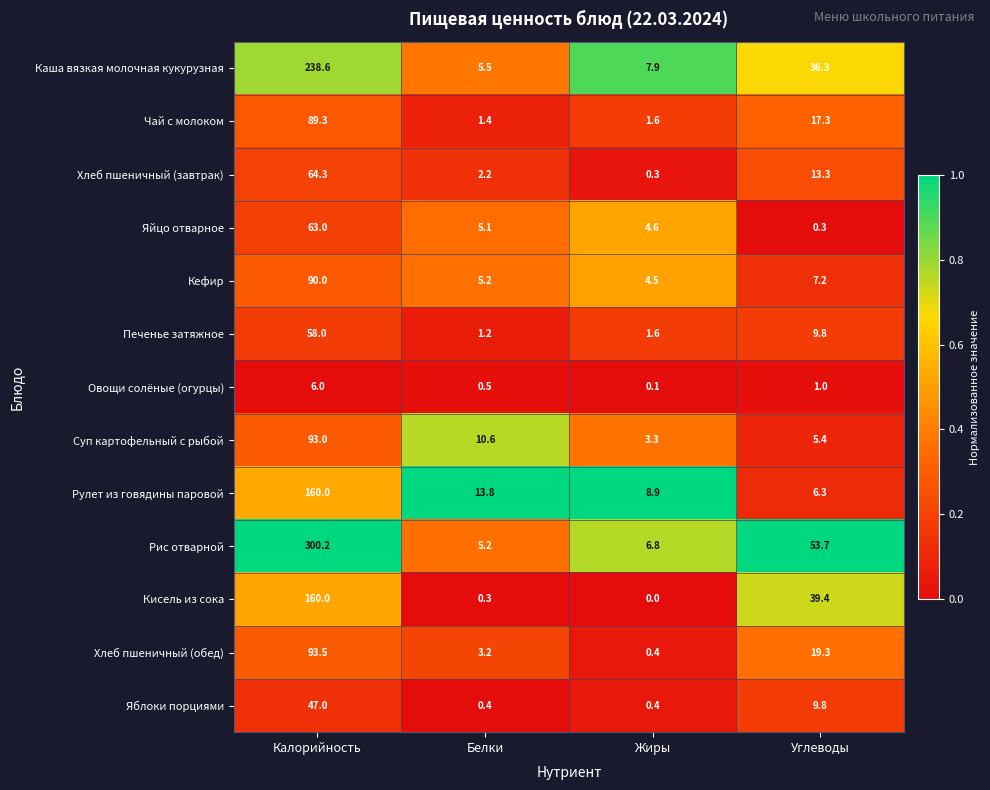

What is the difference between the maximum and minimum values in the Хлеб пшеничный (завтрак) series?

64.0